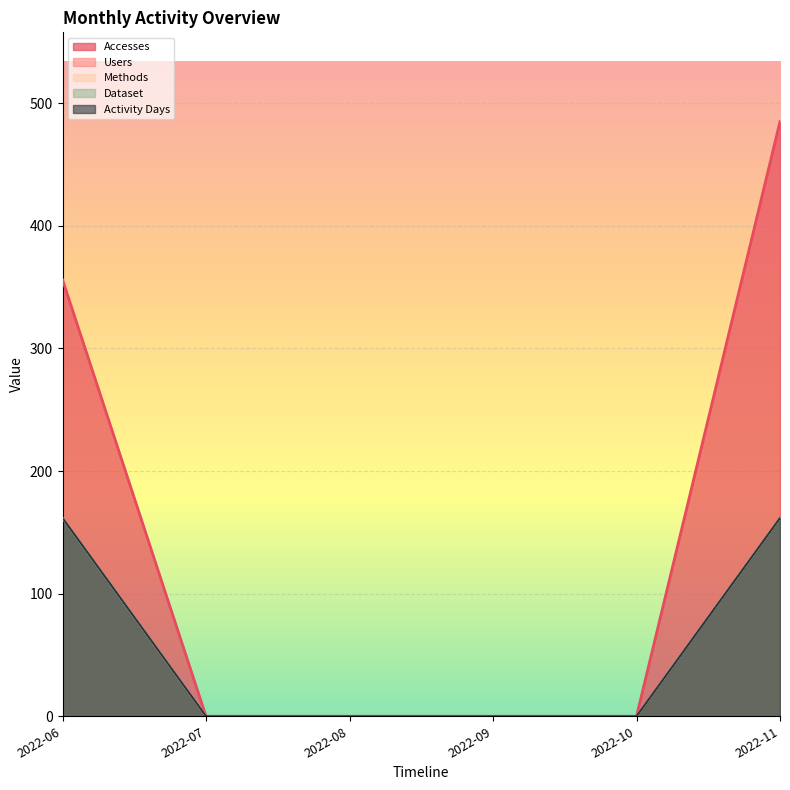

Reading left to right, what are all the values shown in this chart?

Accesses: 2022-06=356.0	2022-07=0.0	2022-08=0.0	2022-09=0.0	2022-10=0.0	2022-11=485.0
Users: 2022-06=161.7	2022-07=0.0	2022-08=0.0	2022-09=0.0	2022-10=0.0	2022-11=161.7
Methods: 2022-06=161.7	2022-07=0.0	2022-08=0.0	2022-09=0.0	2022-10=0.0	2022-11=161.7
Dataset: 2022-06=161.7	2022-07=0.0	2022-08=0.0	2022-09=0.0	2022-10=0.0	2022-11=161.7
Activity Days: 2022-06=161.7	2022-07=0.0	2022-08=0.0	2022-09=0.0	2022-10=0.0	2022-11=161.7